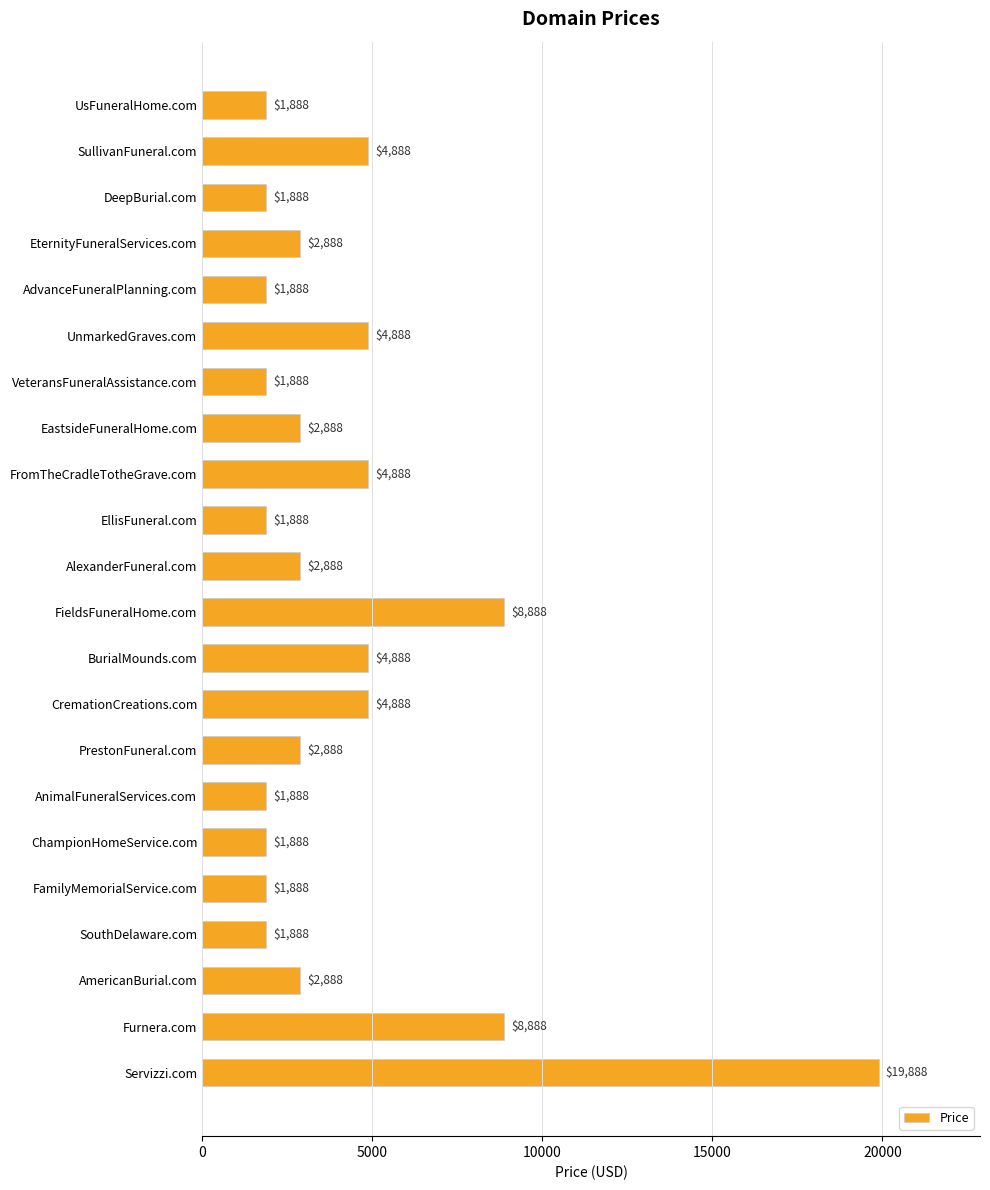

What is the sum of the values at EastsideFuneralHome.com and Servizzi.com?

22776